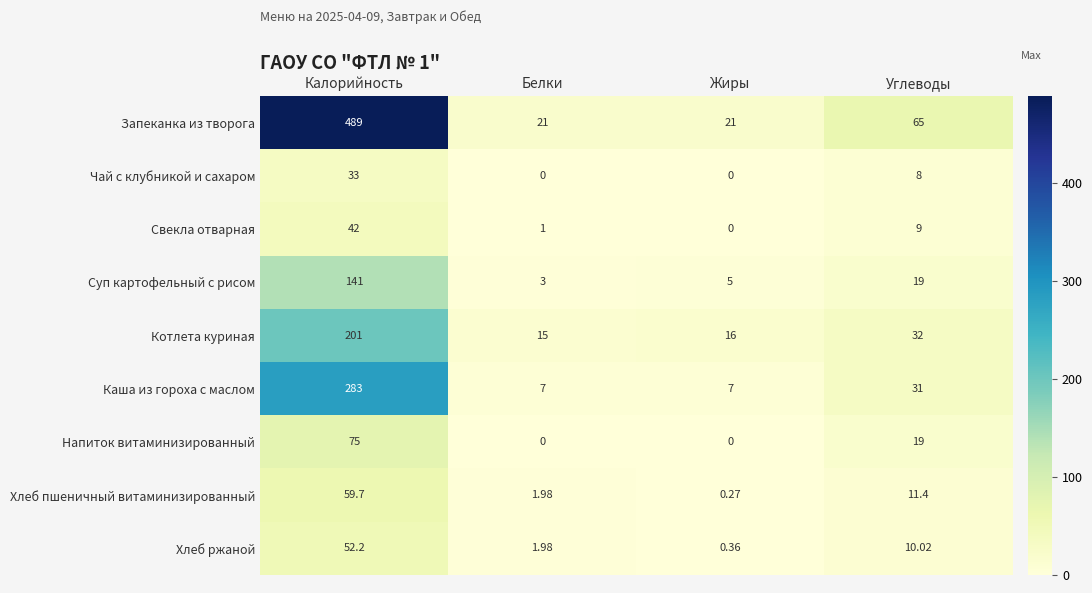

Rank the series by their maximum value, from lowest to highest.

Чай с клубникой и сахаром, Свекла отварная, Хлеб ржаной, Хлеб пшеничный витаминизированный, Напиток витаминизированный, Суп картофельный с рисом, Котлета куриная, Каша из гороха с маслом, Запеканка из творога